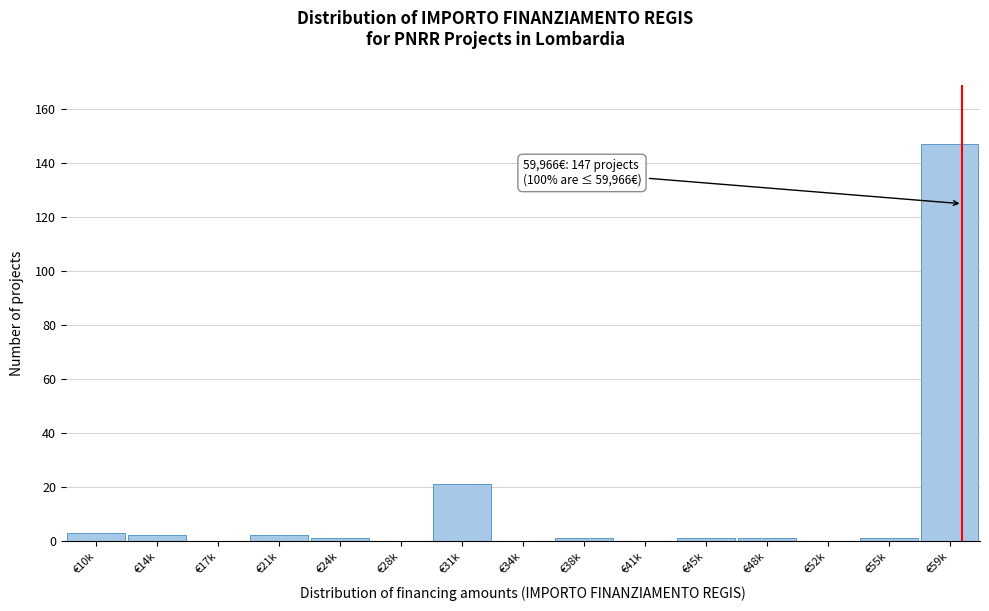

Reading left to right, what are all the values shown in this chart?

€10k=3	€14k=2	€17k=0	€21k=2	€24k=1	€28k=0	€31k=21	€34k=0	€38k=1	€41k=0	€45k=1	€48k=1	€52k=0	€55k=1	€59k=147